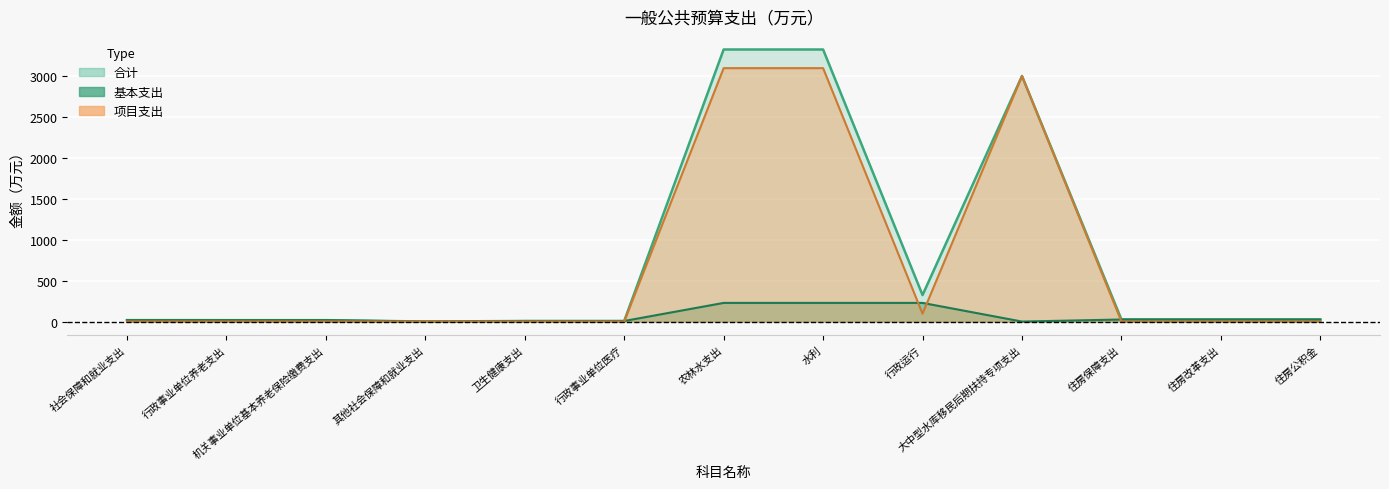

What are all the series names shown in the legend?

合计, 基本支出, 项目支出